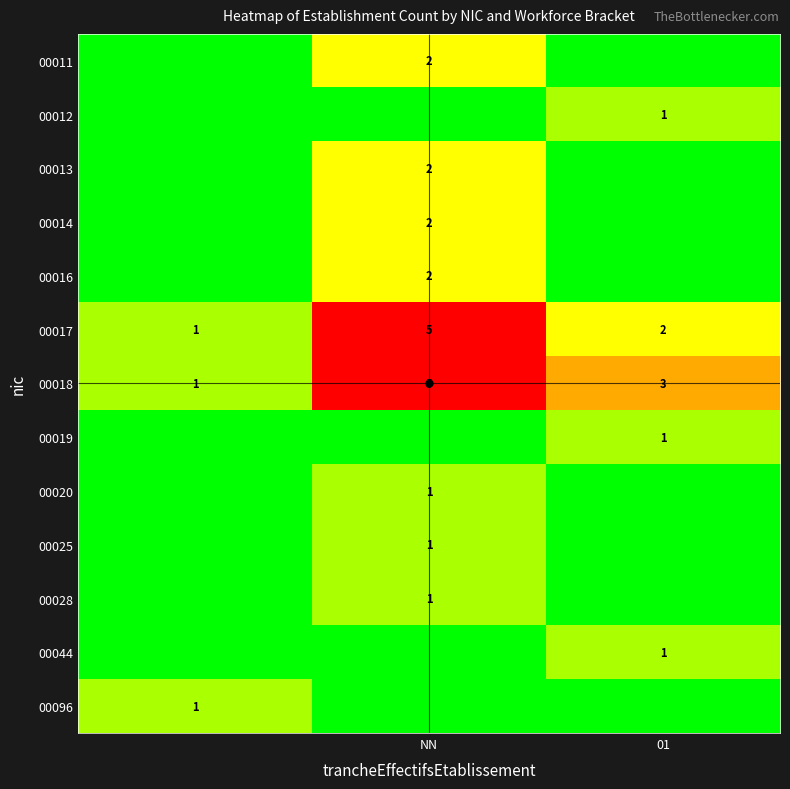

The 00011 series shows 2 at NN. True or false?

True